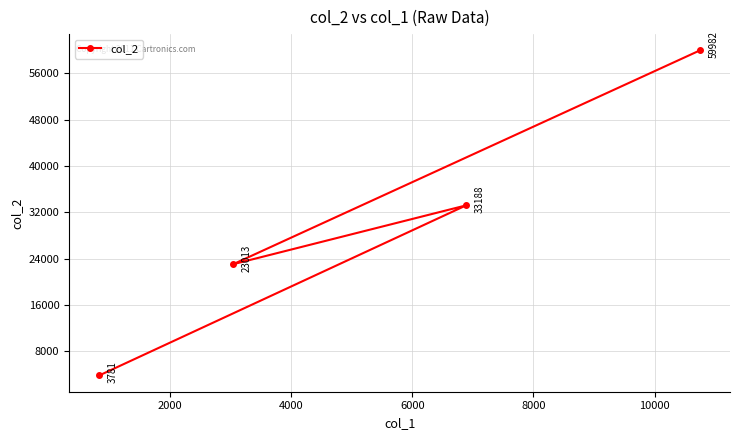

What is the difference between the second highest and minimum values?

29407